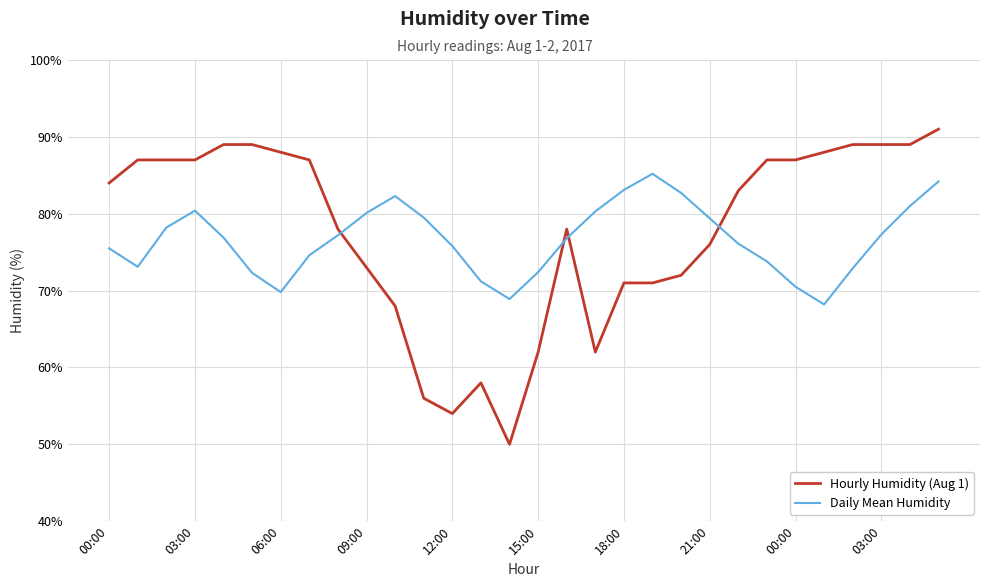

What is the maximum value for Hourly Humidity (Aug 1)?

91.0